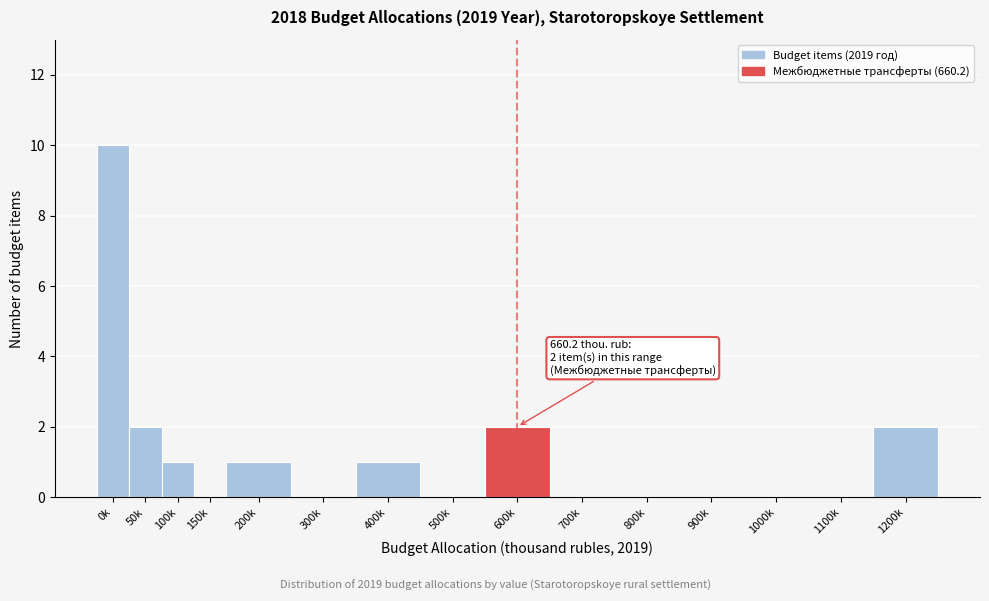

Reading left to right, what are all the values shown in this chart?

0k=10	50k=2	100k=1	150k=0	200k=1	300k=0	400k=1	500k=0	600k=2	700k=0	800k=0	900k=0	1000k=0	1100k=0	1200k=2